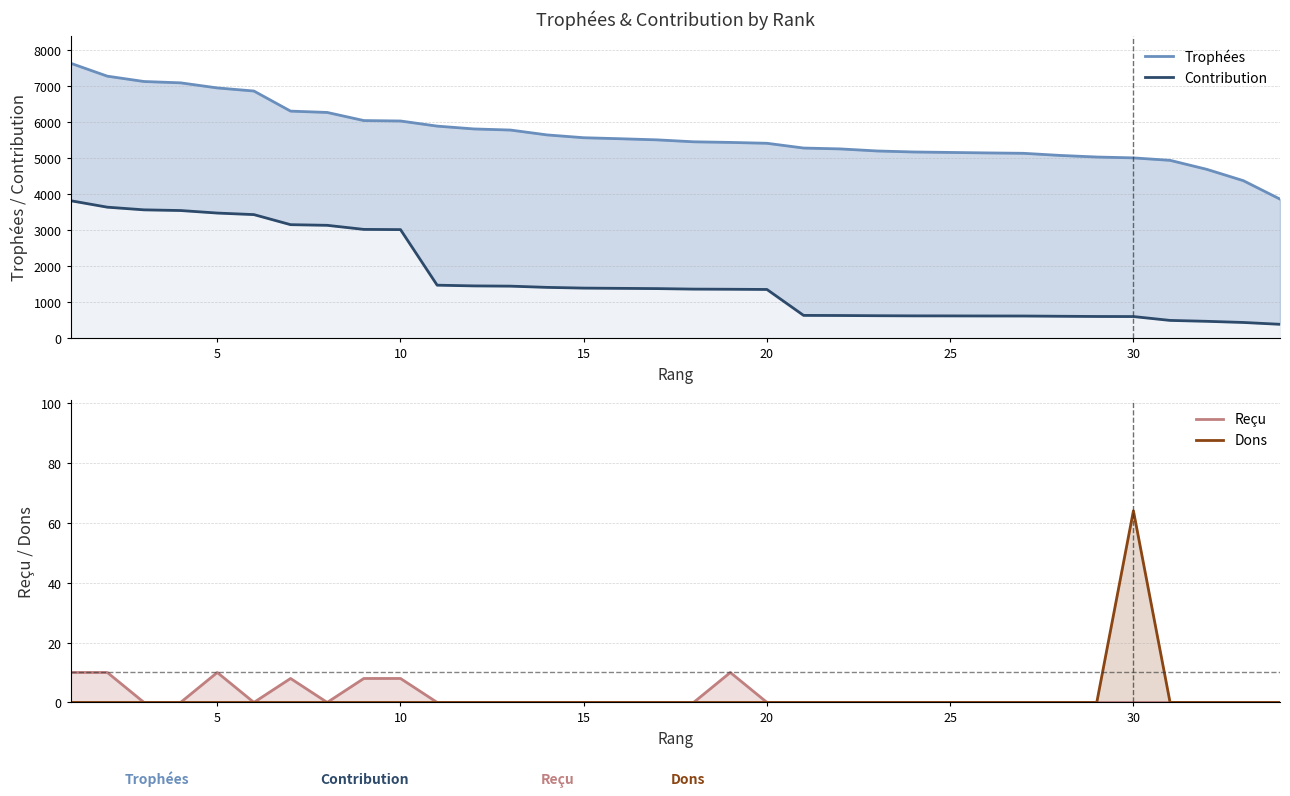

What is the sum of all Contribution values?

55678